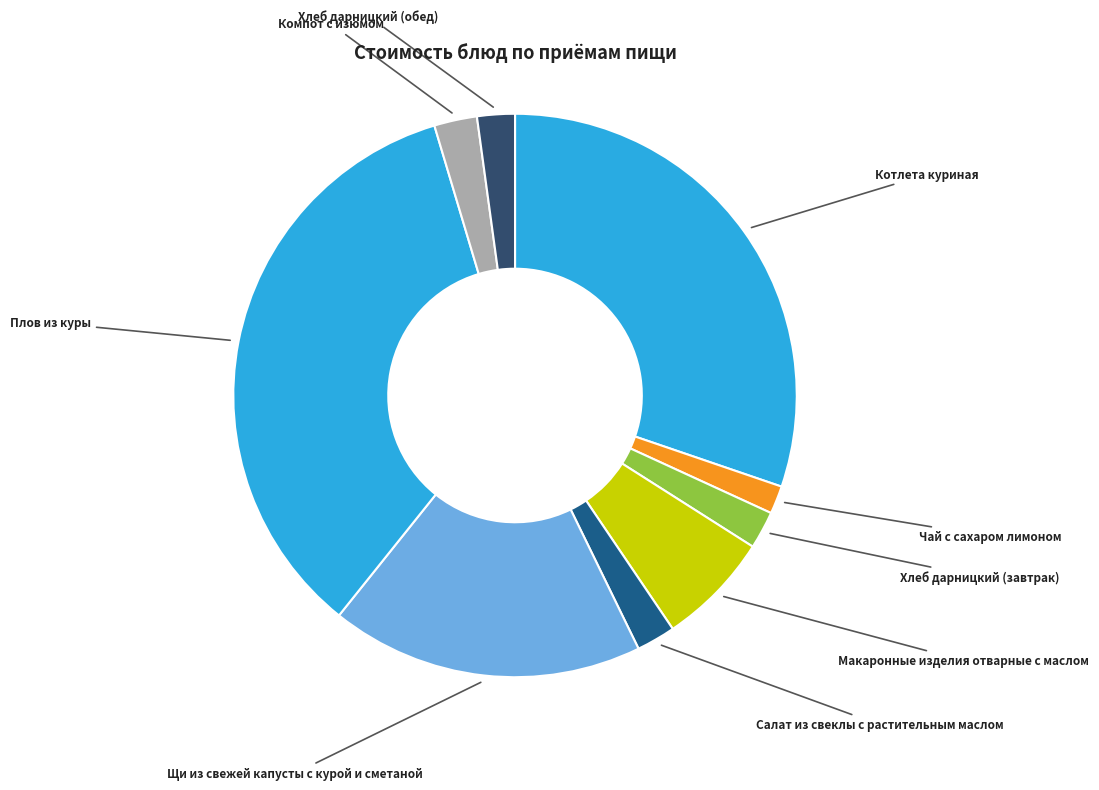

Is Хлеб дарницкий (завтрак) the majority of the pie?

No